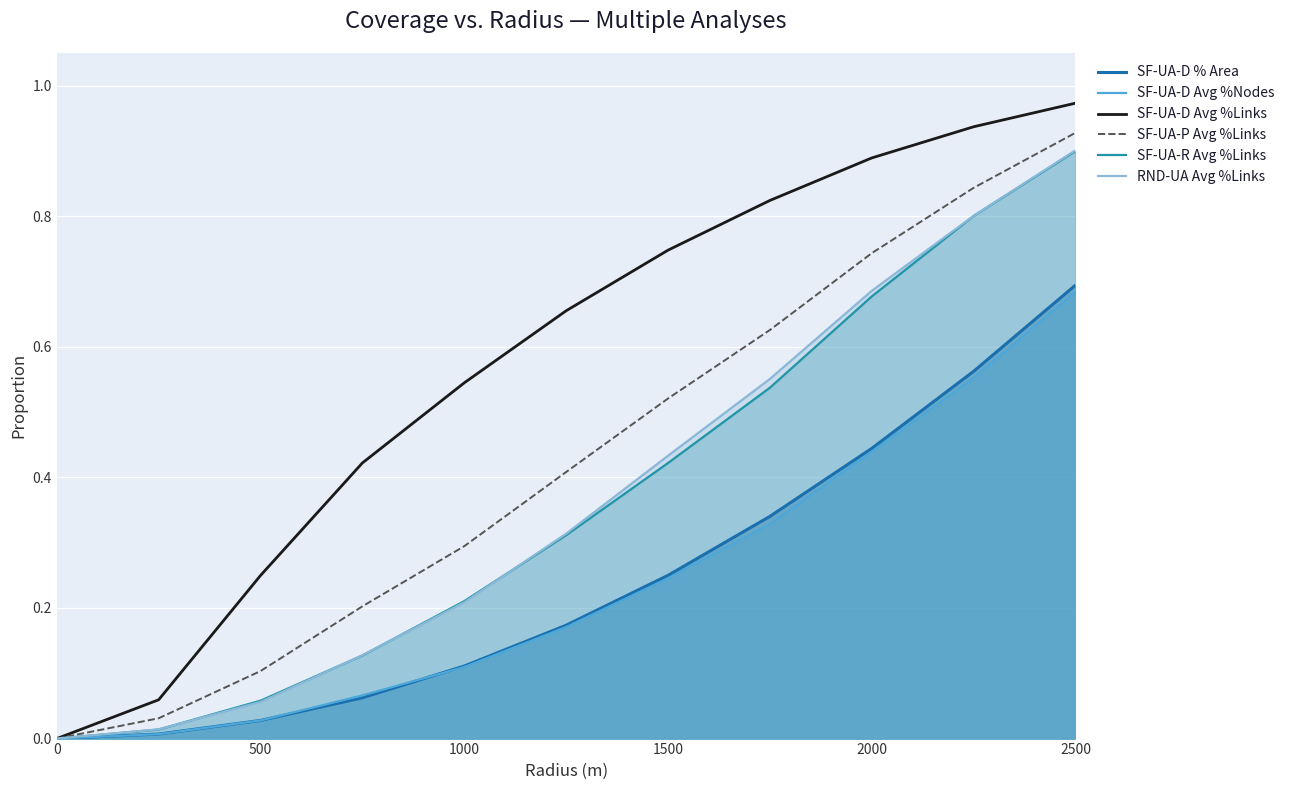

What is the value of the SF-UA-R Avg %Links point at the 6th from the left?

0.3